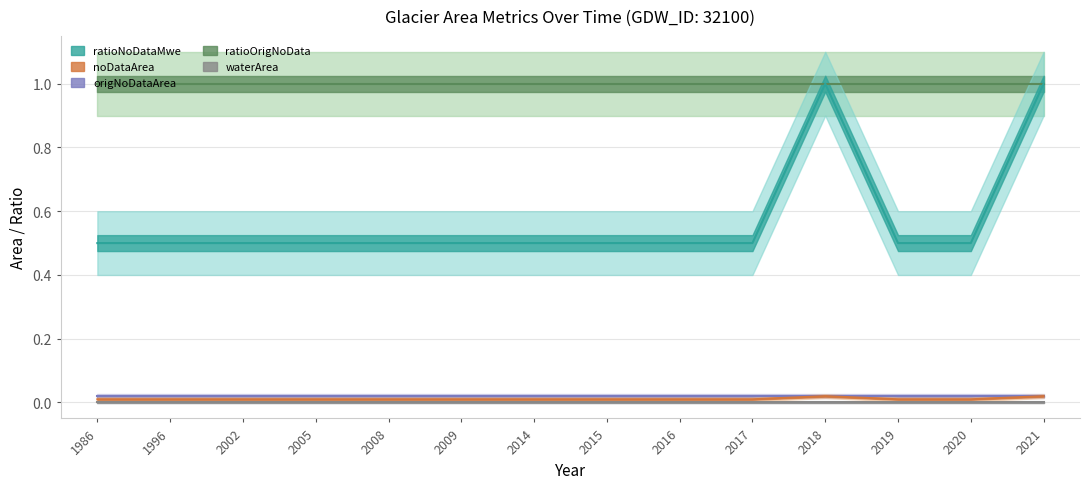

Count the number of categories in the chart.

14